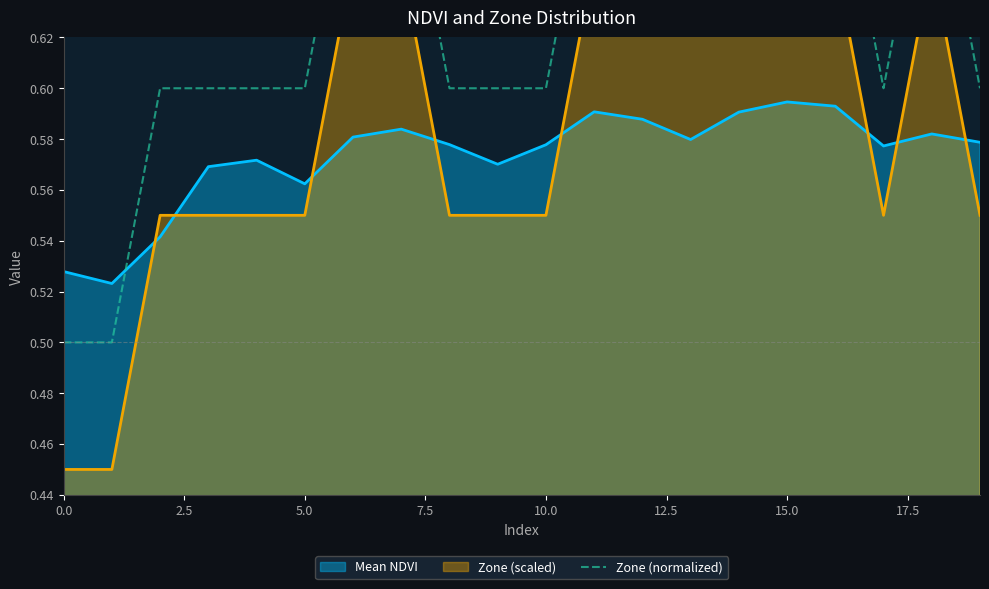

The value at 17 is 0.6. True or false?

True